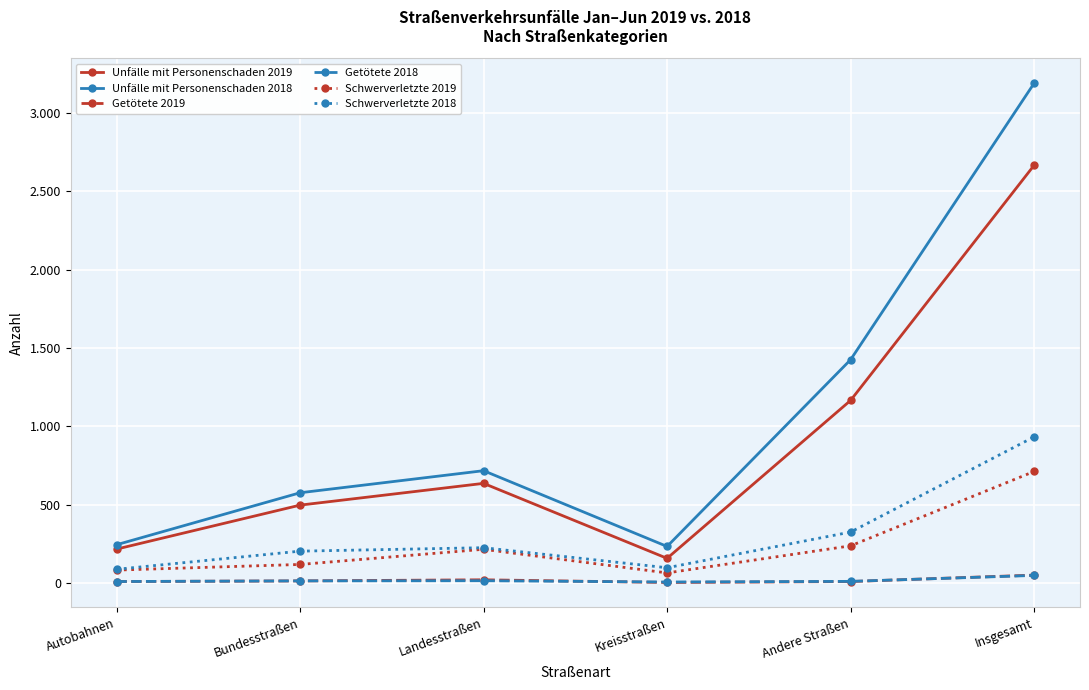

What is the sum of all Schwerverletzte 2018 values?

1864